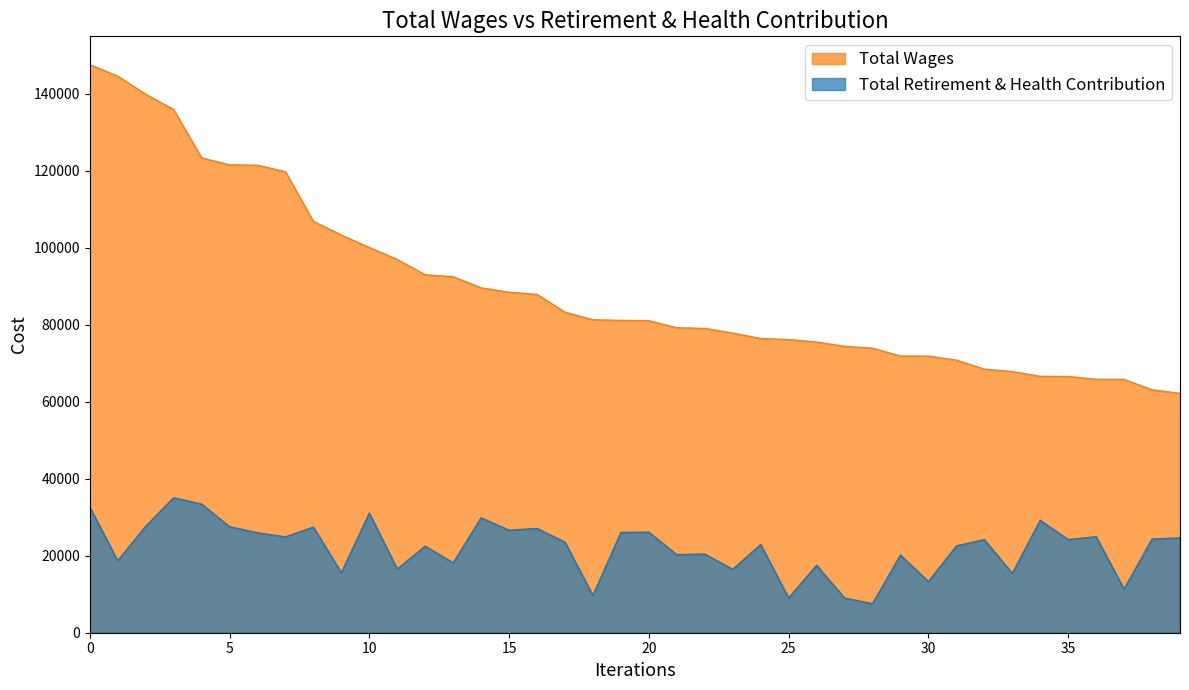

Which category has the lowest value across all series?

28